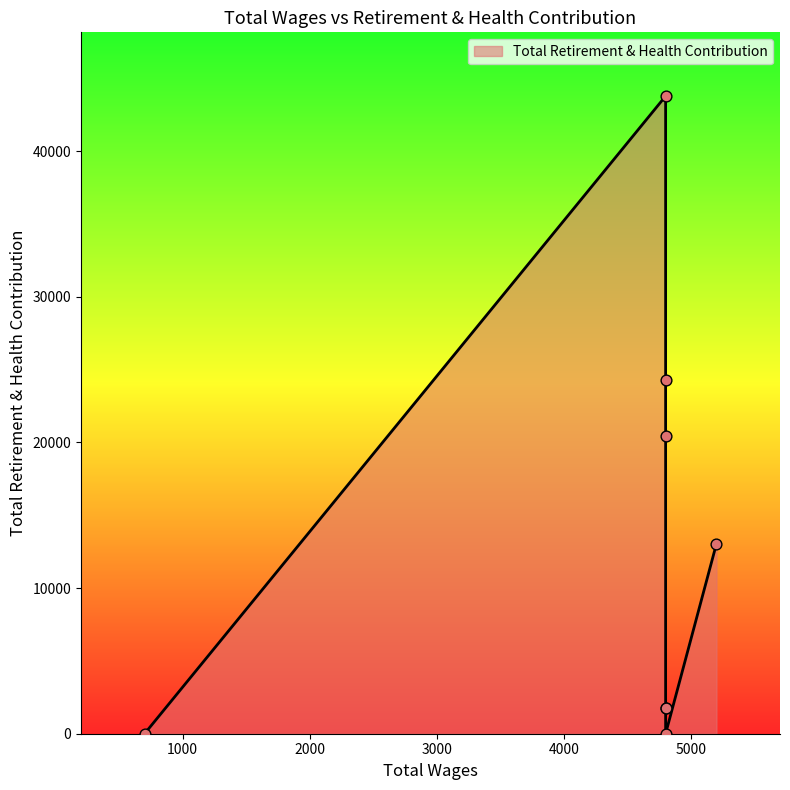

Between 700.0 and 4800.0, which is larger?

4800.0